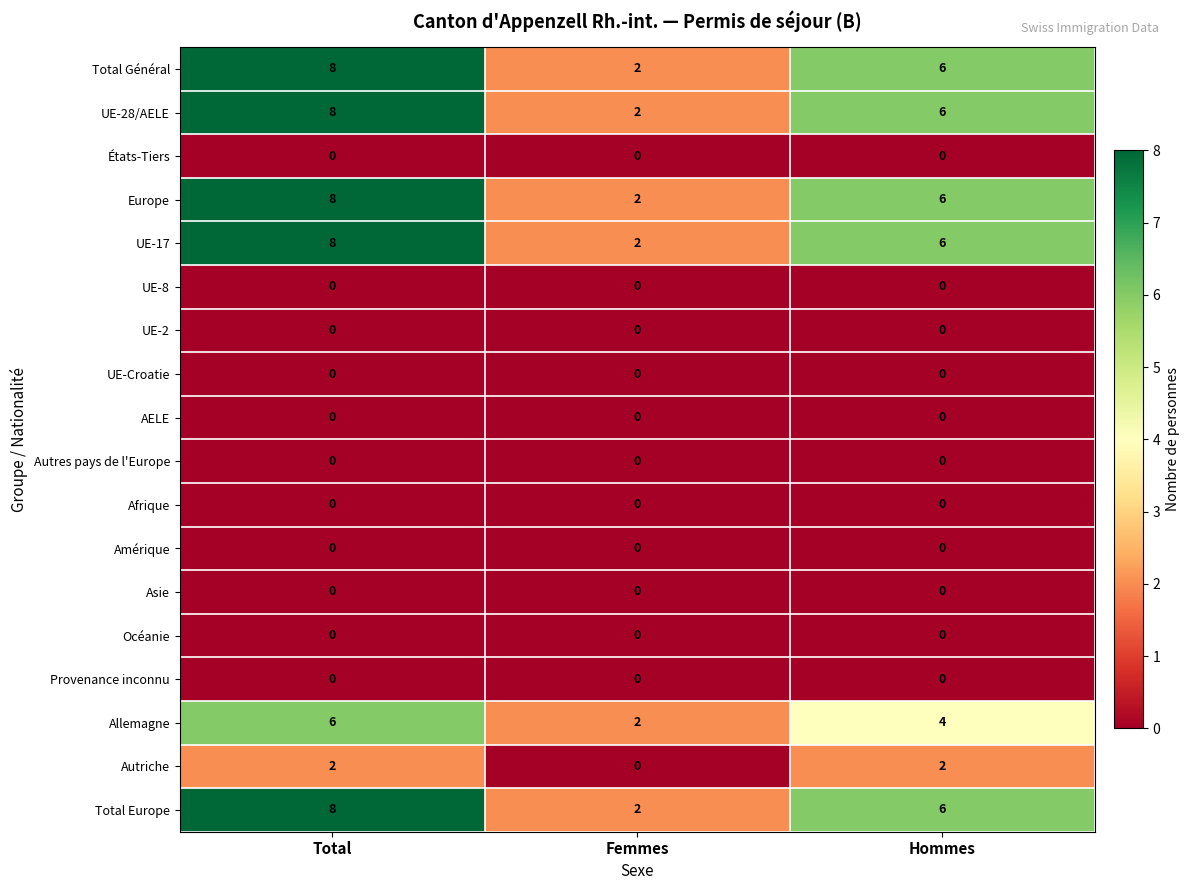

What is the total value across all series at Total?

48